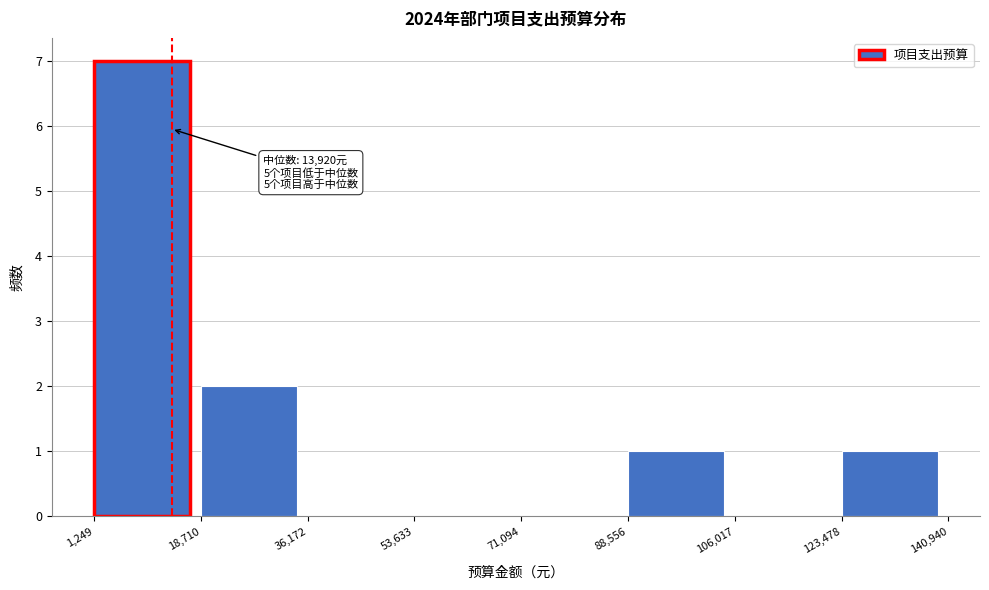

Over which range of the x-axis is the bar tallest?

1,249 to 18,710